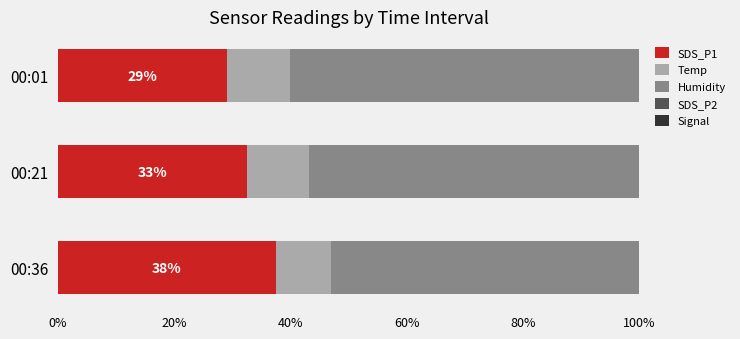

Are the bars horizontal?

Yes